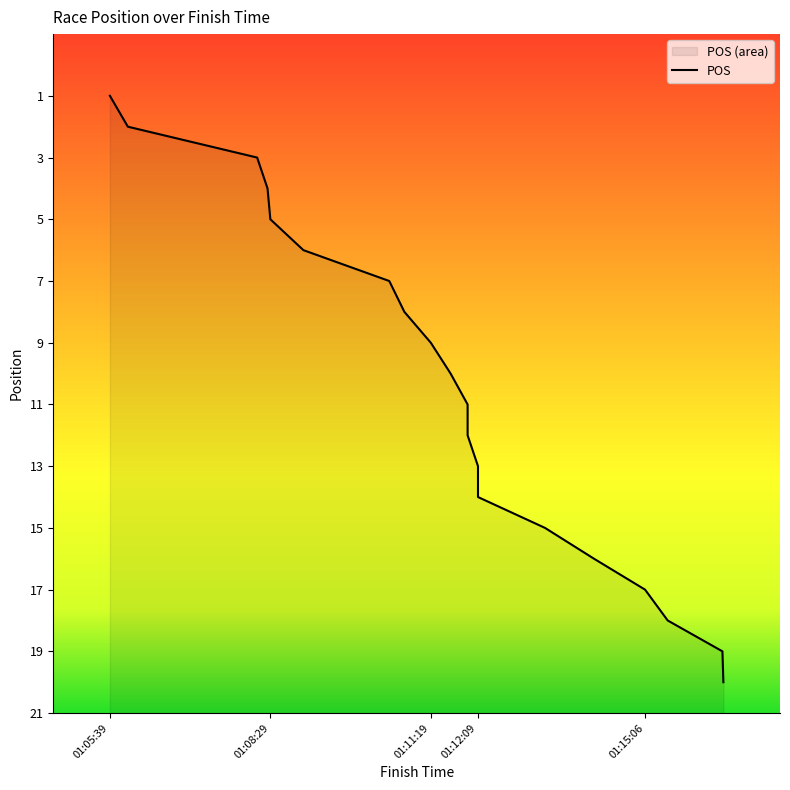

What is the sum of all values?

210